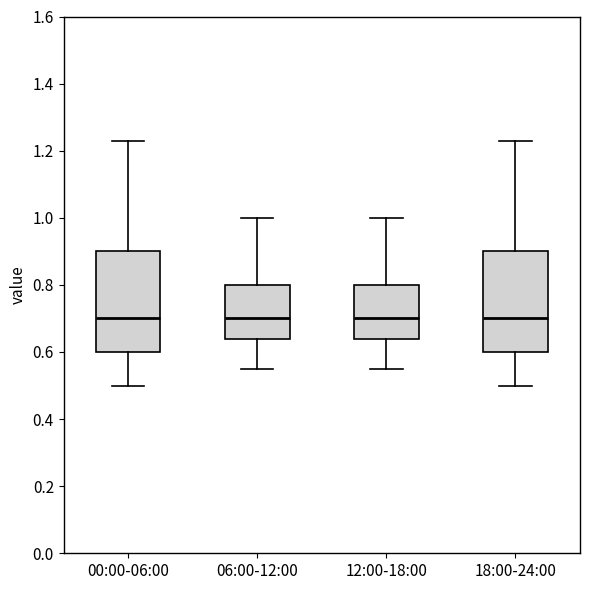

Reading left to right, read every box against the y-axis: the position of its median line, the range the box covers, and the ends of its whiskers. The values are not printed on the chart, so give them approximately, as read against the axis.

00:00-06:00: median 0.70, box 0.60 to 0.90, whiskers 0.50 to 1.24
06:00-12:00: median 0.70, box 0.64 to 0.80, whiskers 0.56 to 1.00
12:00-18:00: median 0.70, box 0.64 to 0.80, whiskers 0.56 to 1.00
18:00-24:00: median 0.70, box 0.60 to 0.90, whiskers 0.50 to 1.24